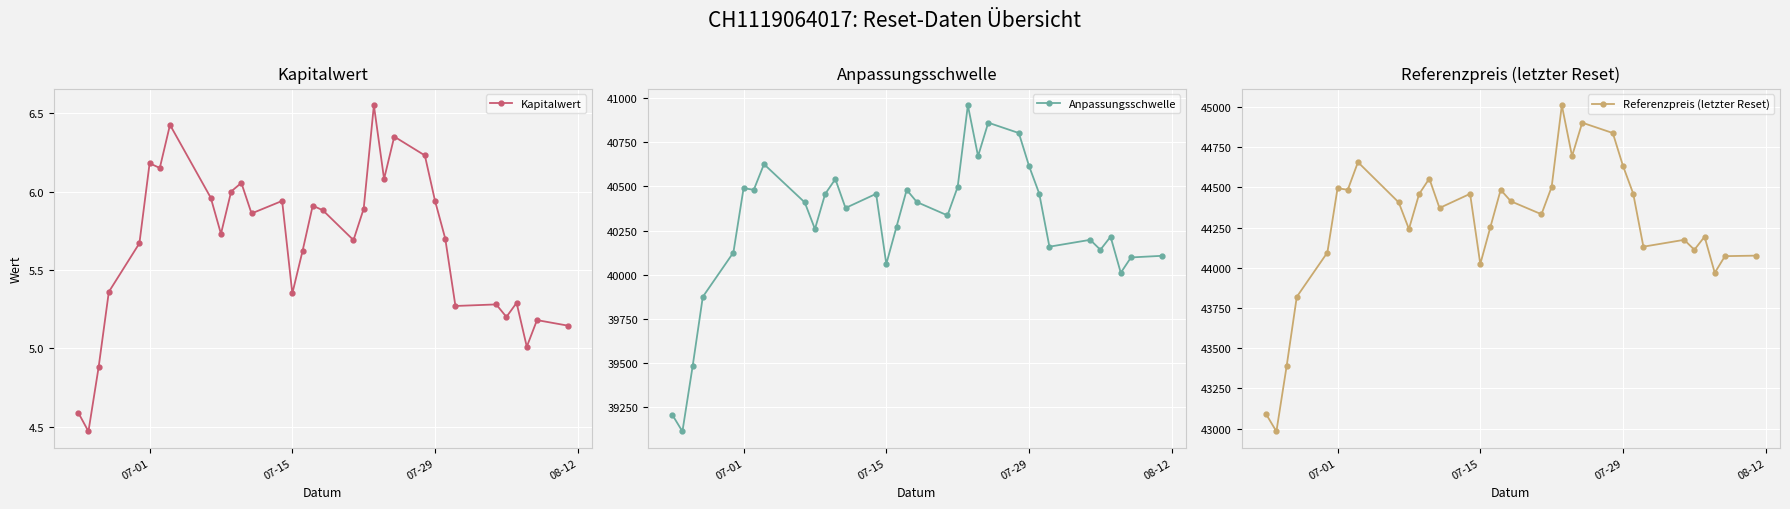

True or false: Kapitalwert has more than 2 points higher than both neighbors.

True